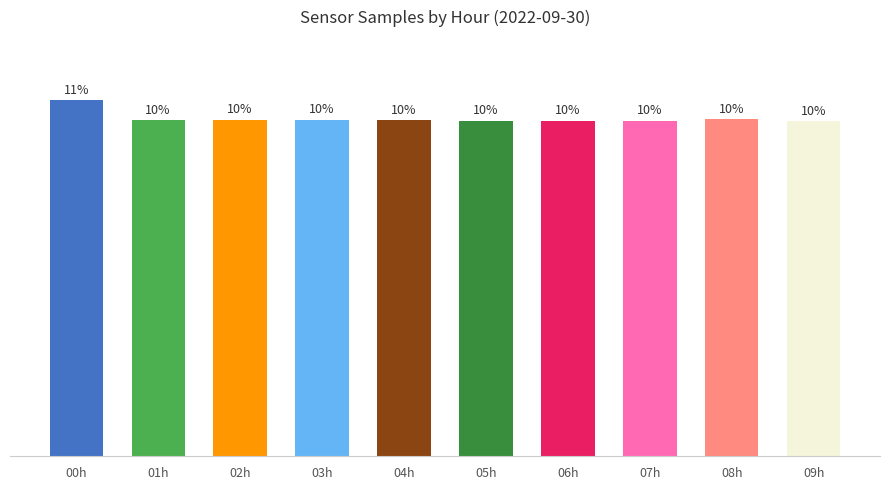

Approximately how many times larger is the value at 06h compared to 05h?

1.0